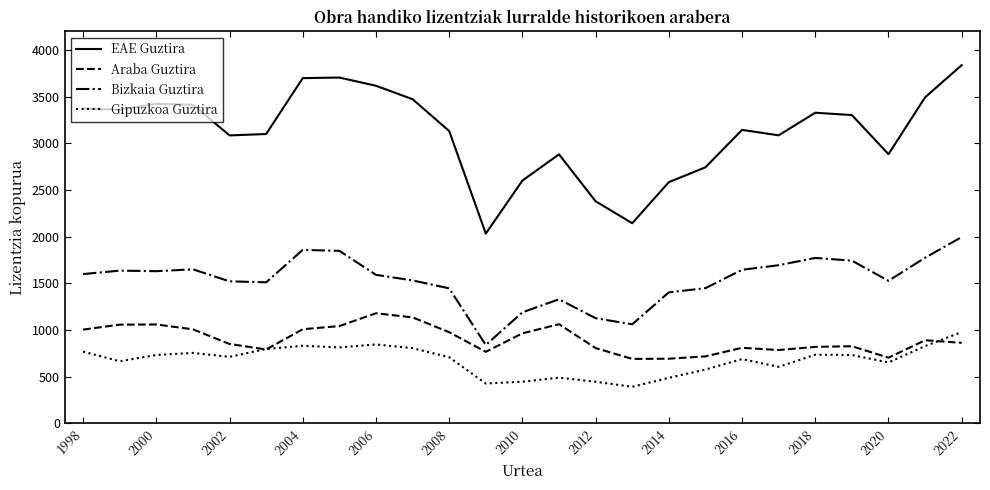

True or false: Bizkaia Guztira and Gipuzkoa Guztira cross at least once.

False